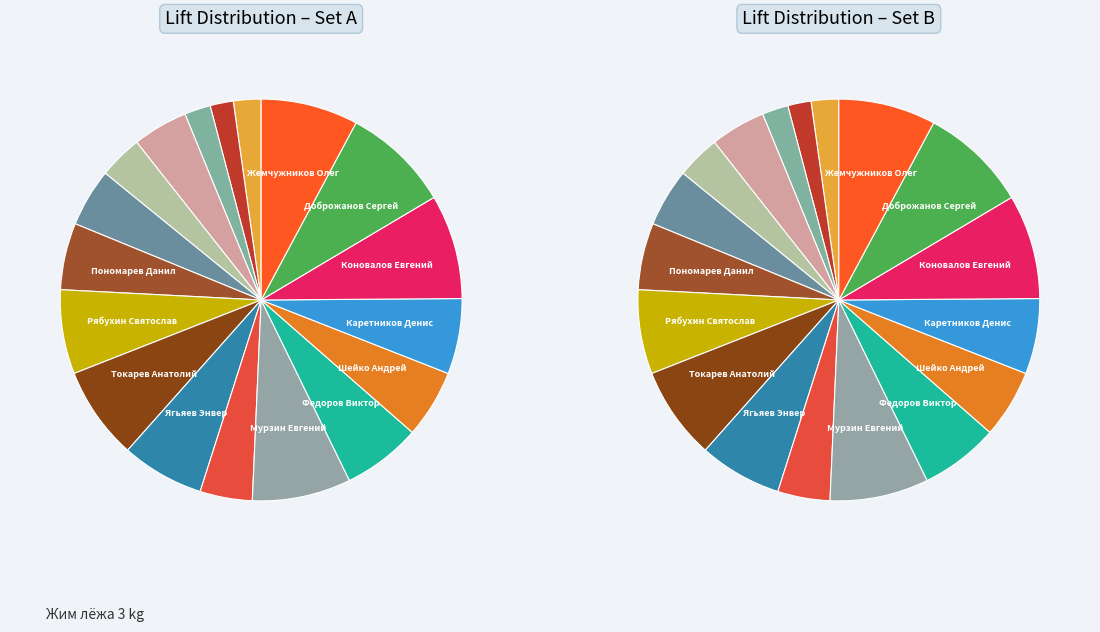

The Доброжанов Сергей slice represents 9% of the pie. True or false?

True